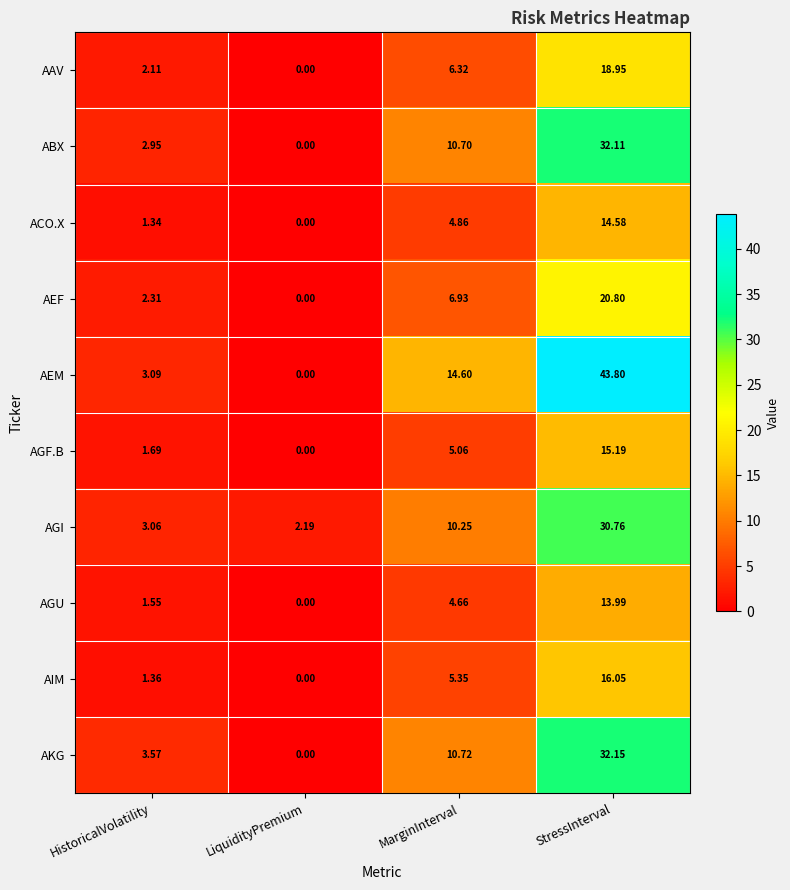

Which series has the largest range (max minus min)?

AEM